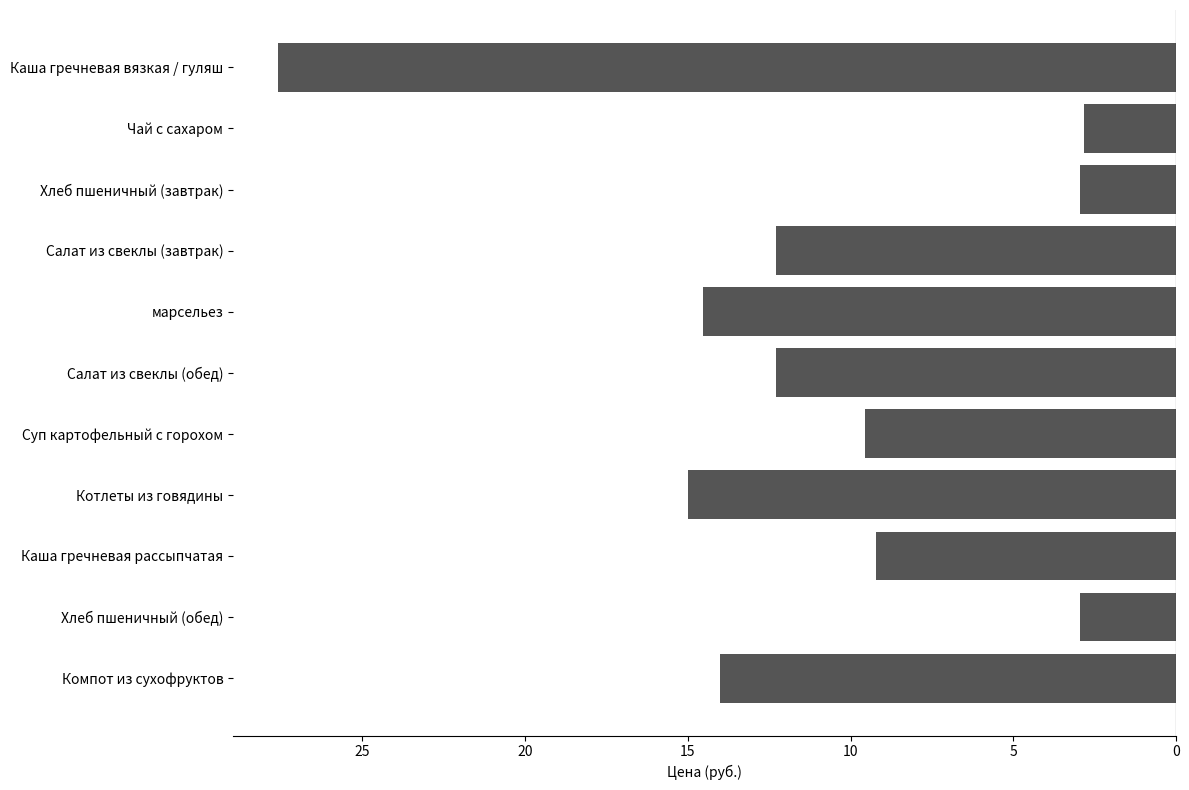

Are the bars horizontal?

Yes